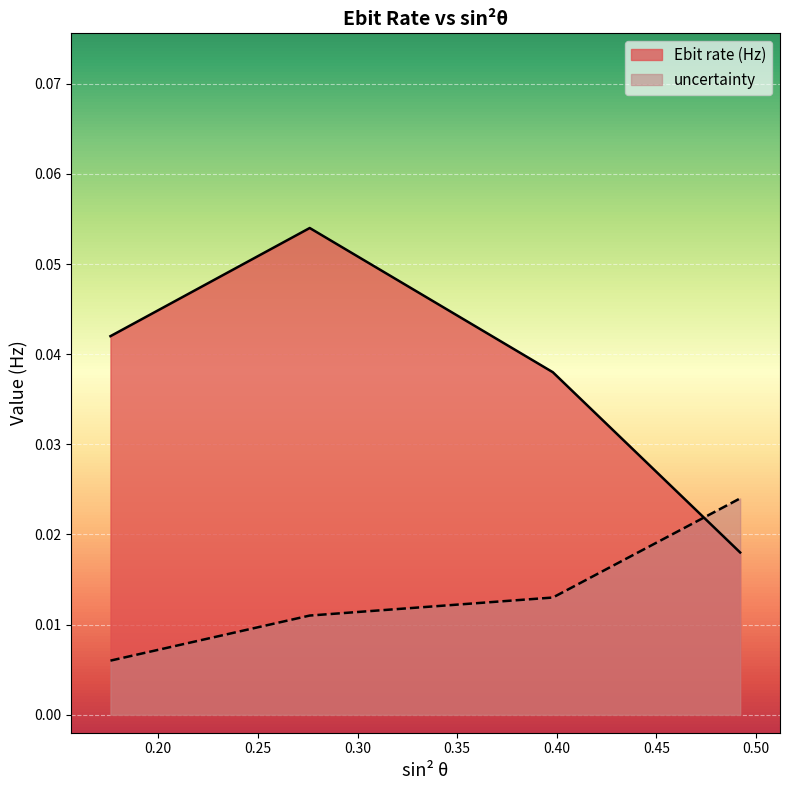

Which series changed the most between 0.176 and 0.276?

Ebit rate (Hz)